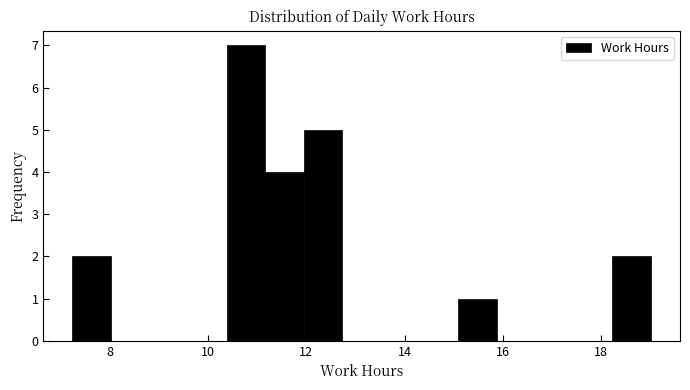

Around what value on the x-axis is the tallest bar? Give the approximate position of its centre, as read against the axis.

10.8